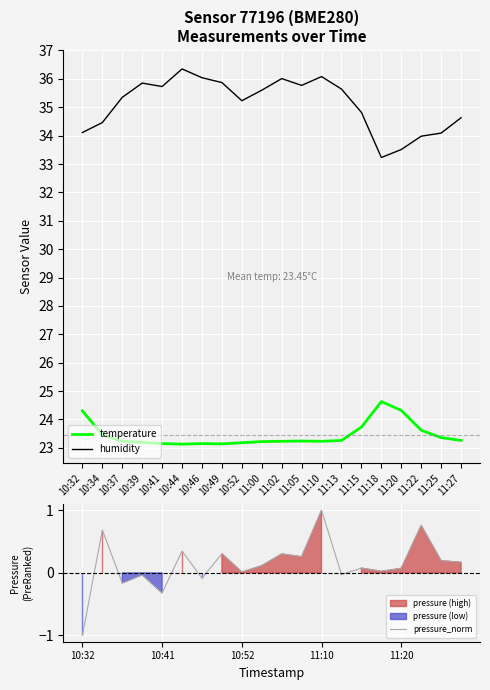

Is the value of pressure_norm at 10:37 greater than the value of temperature at 11:27?

No